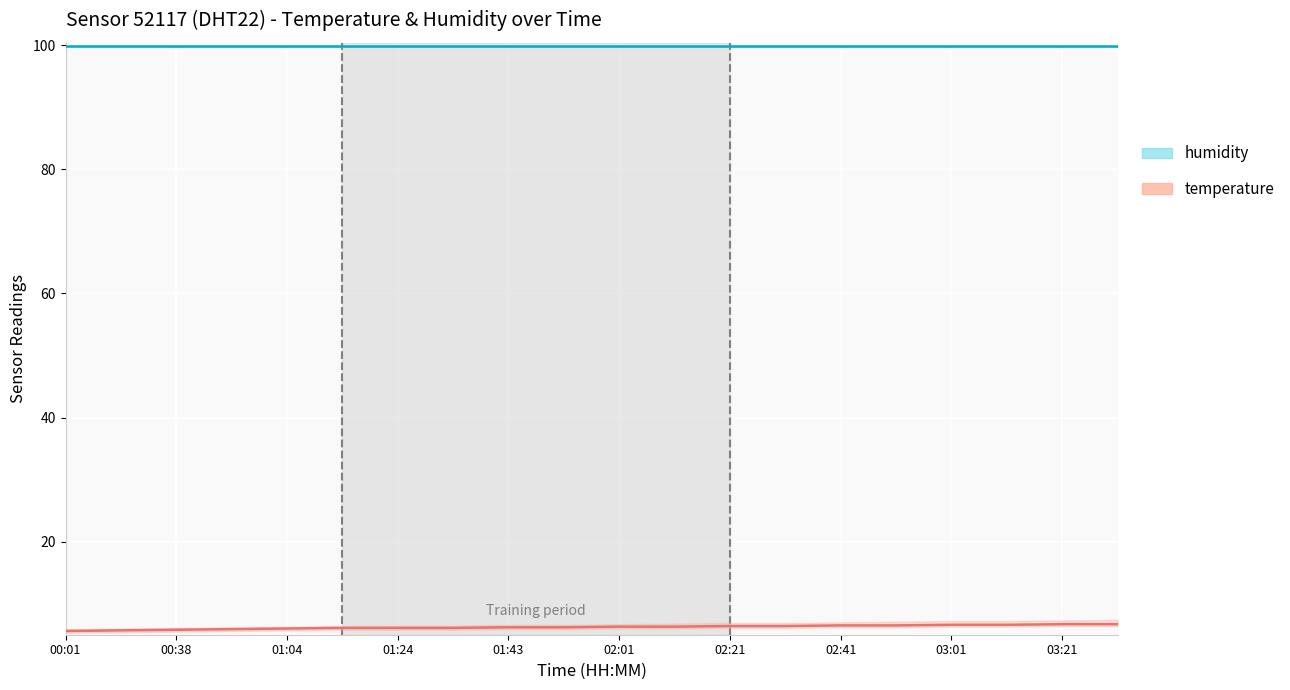

What is the label of the 17th point from the right?

01:24